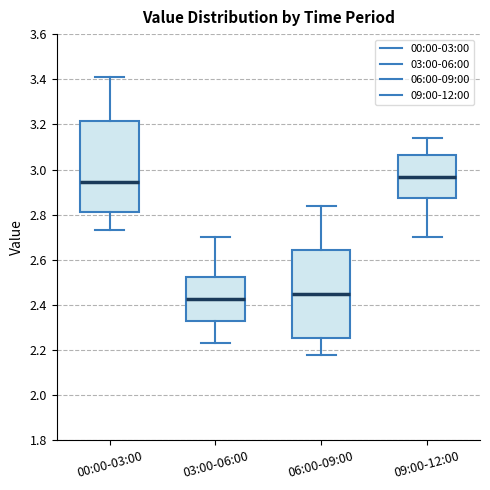

Reading left to right, read every box against the y-axis: the position of its median line, the range the box covers, and the ends of its whiskers. The values are not printed on the chart, so give them approximately, as read against the axis.

00:00-03:00: median 2.94, box 2.82 to 3.22, whiskers 2.74 to 3.42
03:00-06:00: median 2.42, box 2.32 to 2.52, whiskers 2.24 to 2.70
06:00-09:00: median 2.46, box 2.26 to 2.64, whiskers 2.18 to 2.84
09:00-12:00: median 2.96, box 2.88 to 3.06, whiskers 2.70 to 3.14